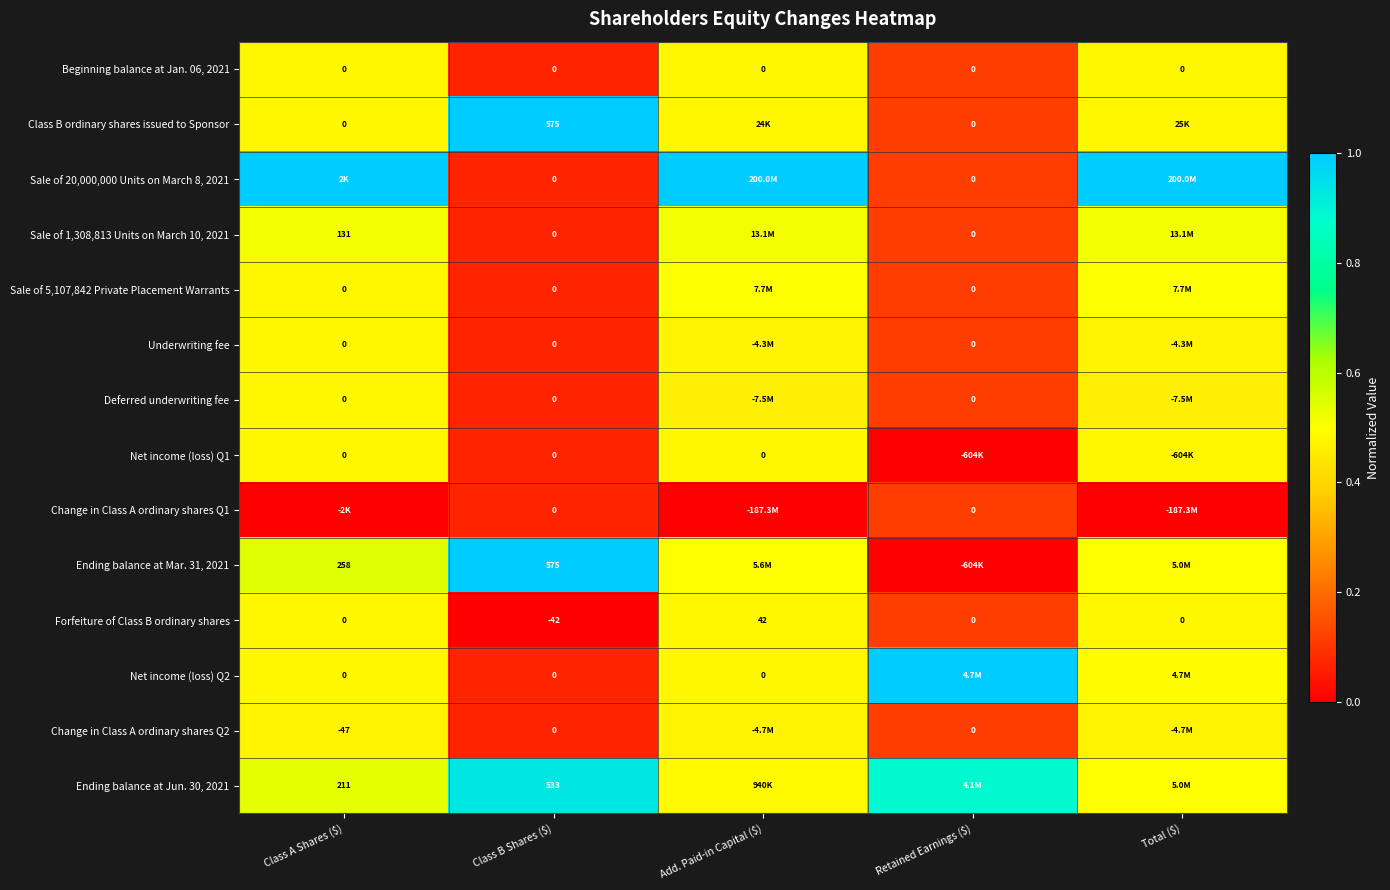

Which category has the highest value in the Forfeiture of Class B ordinary shares series?

Add. Paid-in Capital ($)